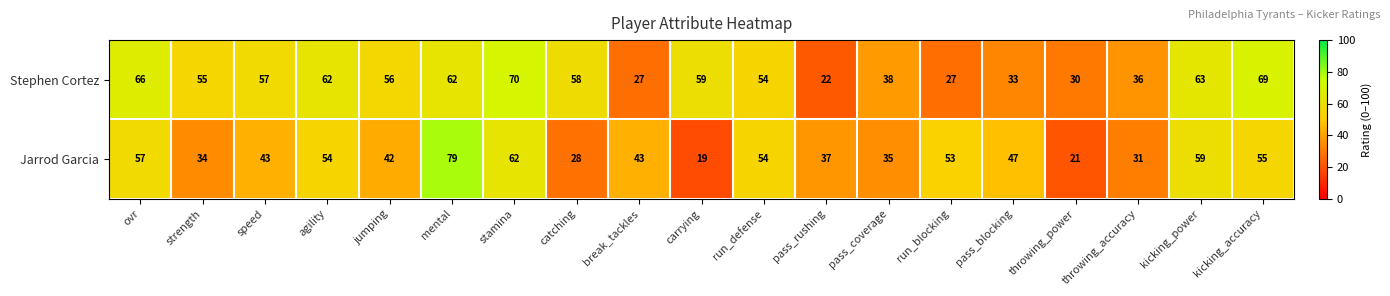

What is the difference between the Jarrod Garcia values at kicking_power and pass_coverage?

24